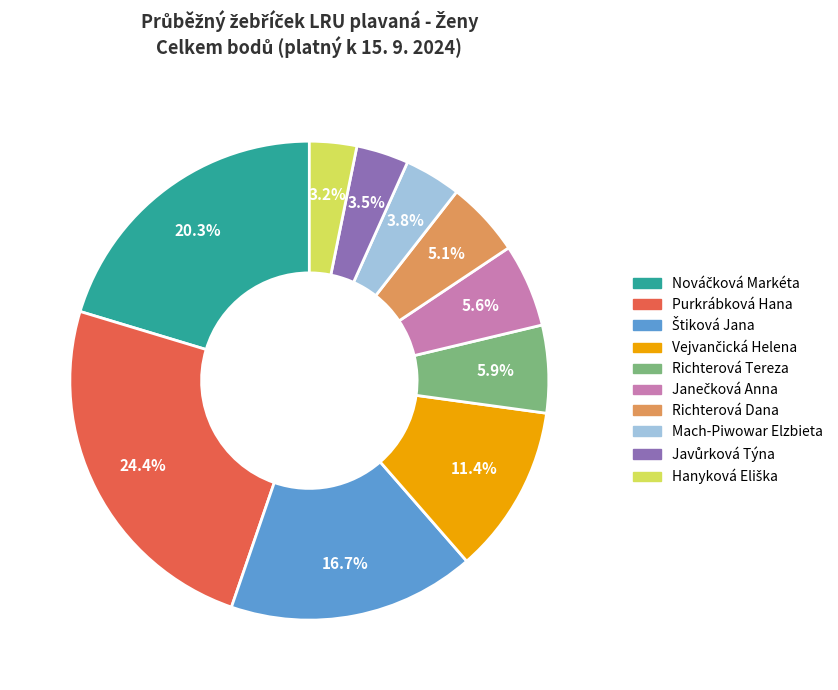

Which category has the biggest portion of the pie?

Purkrábková Hana